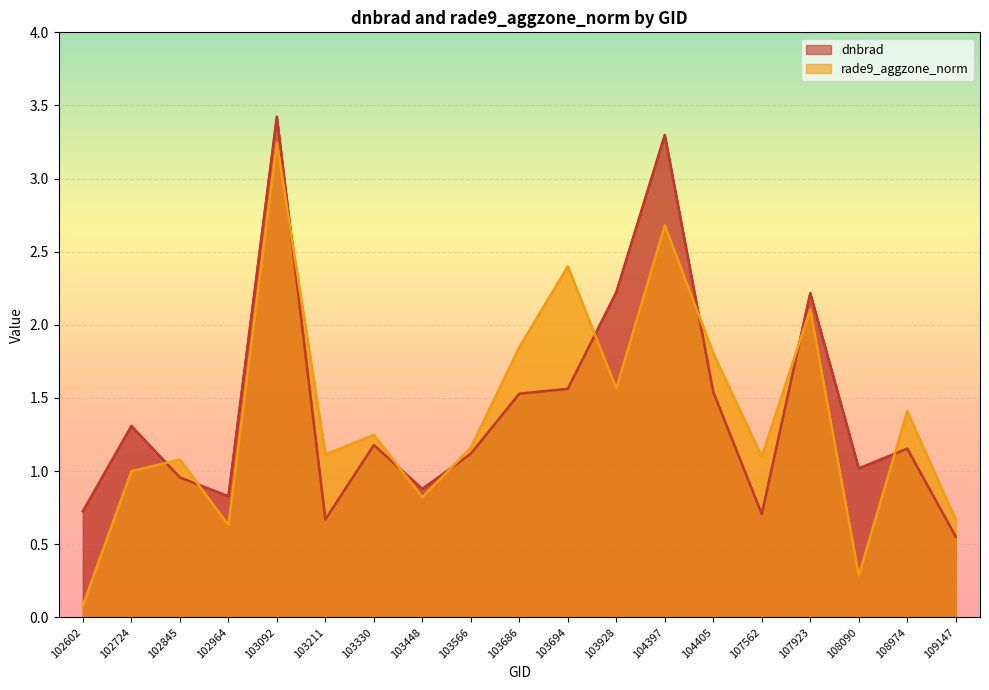

Does the chart display data point markers on the line(s)?

No